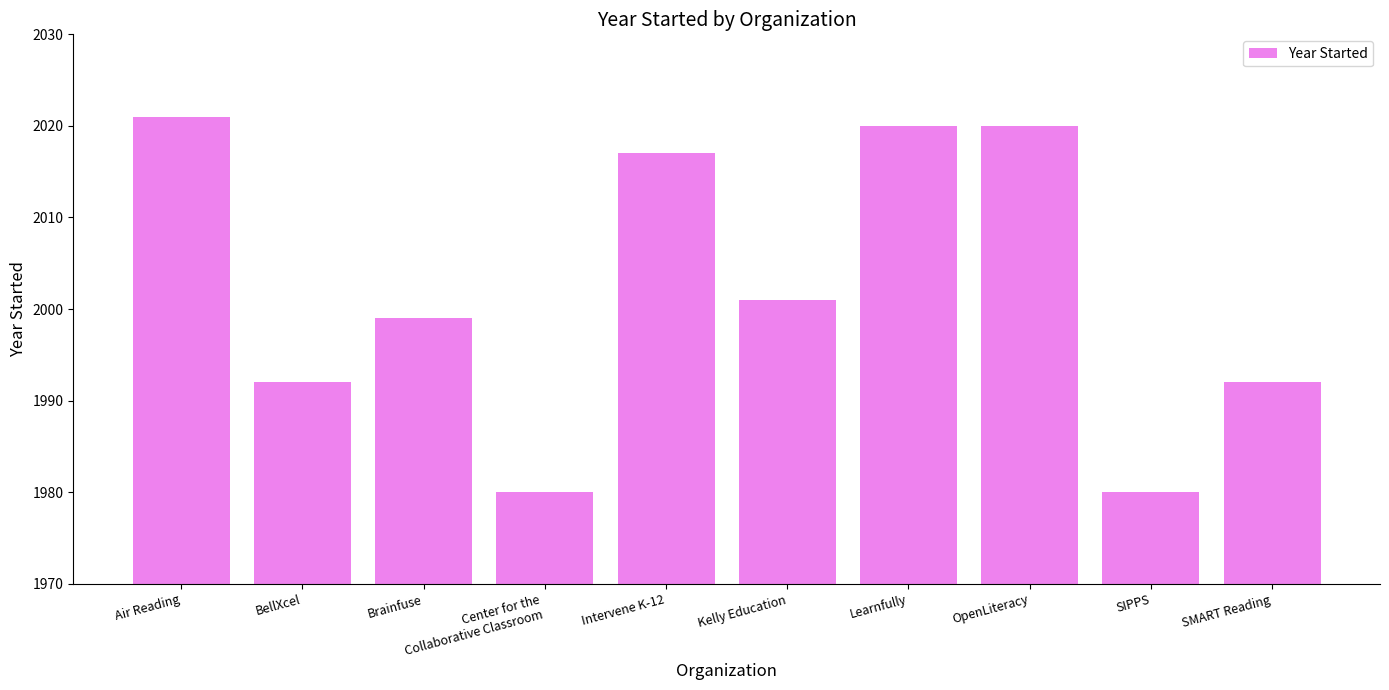

How many bars are there in total?

10